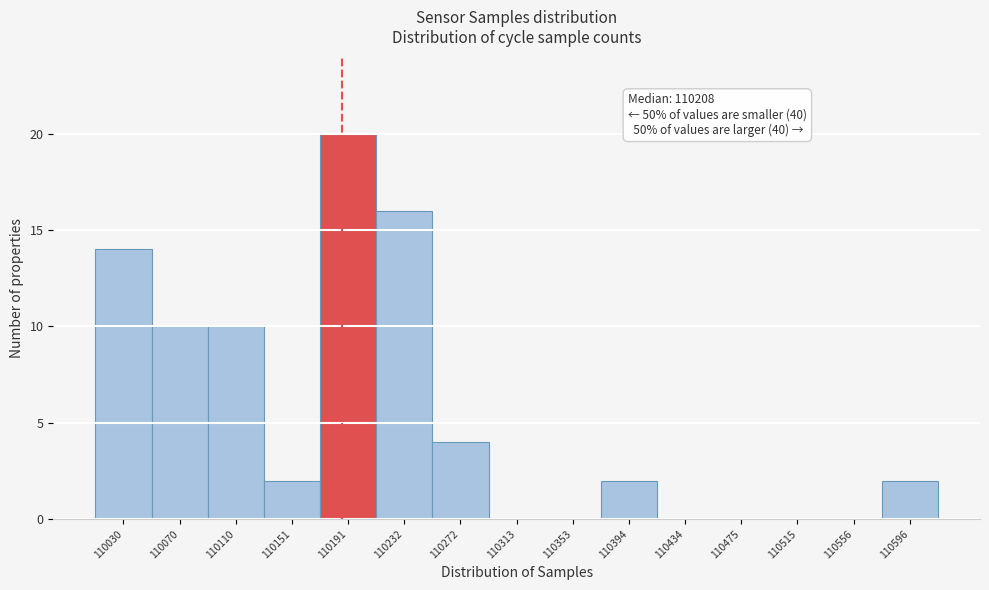

Reading left to right, transcribe all the data shown in this chart.

110030=14	110070=10	110110=10	110151=2	110191=20	110232=16	110272=4	110313=0	110353=0	110394=2	110434=0	110475=0	110515=0	110556=0	110596=2